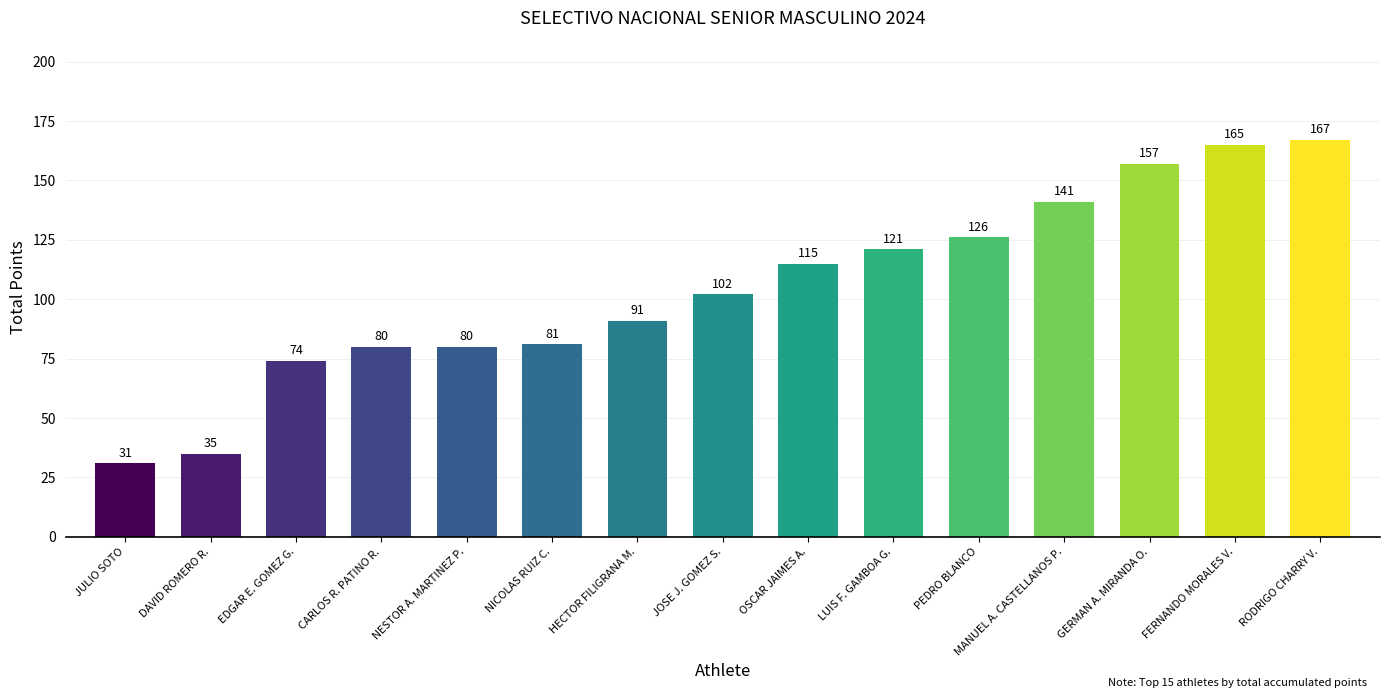

The chart shows a value of 115 at OSCAR JAIMES A.. True or false?

True